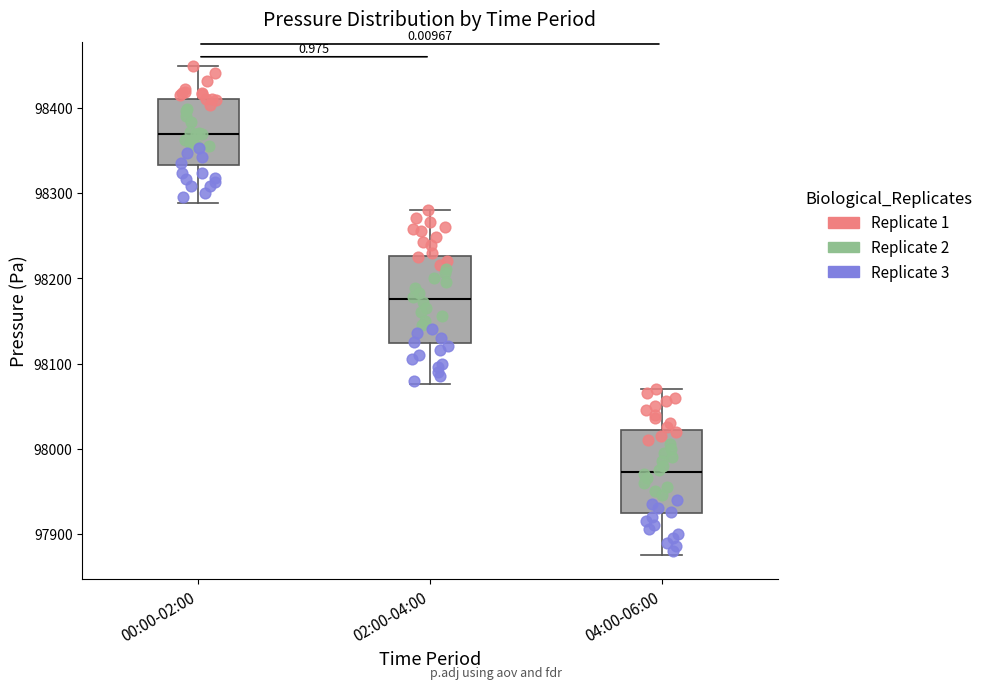

Which box's median line is the highest?

00:00-02:00